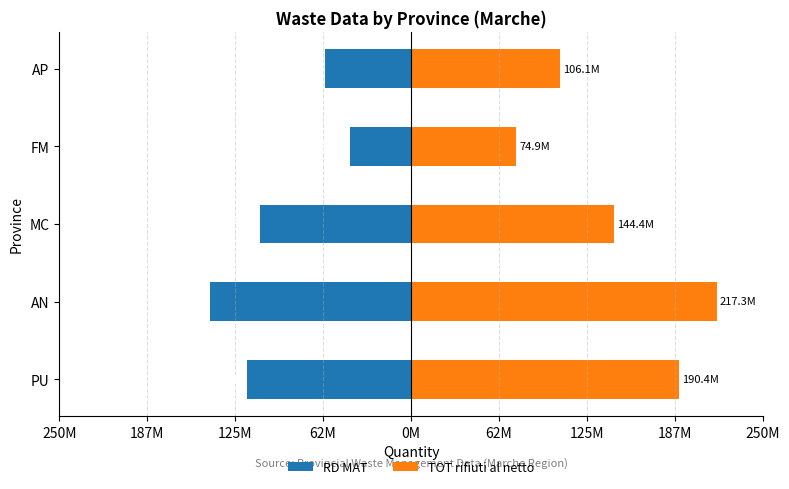

Rank the series at PU from highest to lowest value.

TOT rifiuti al netto, RD MAT